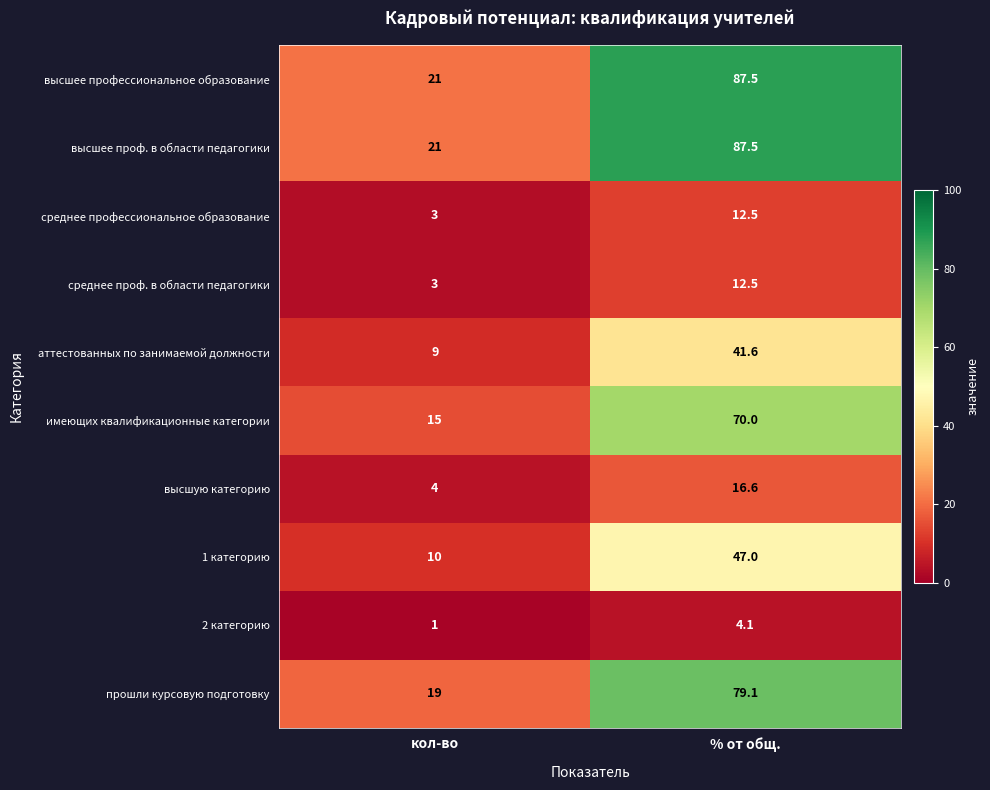

What is the total value across all series at % от общ.?

458.4